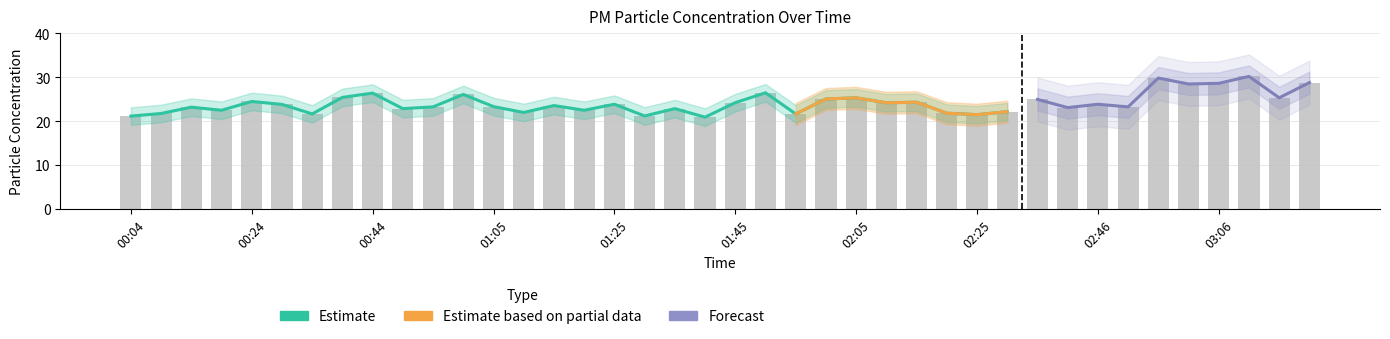

What is the value of the 26th bar from the left?

24.2